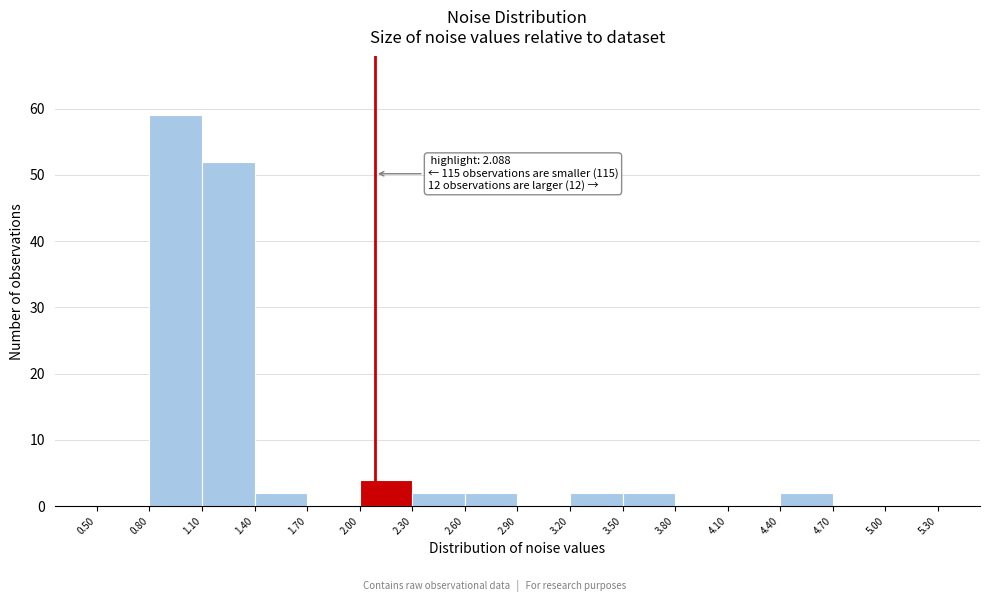

Which range on the x-axis has the tallest bar?

0.80 to 1.10